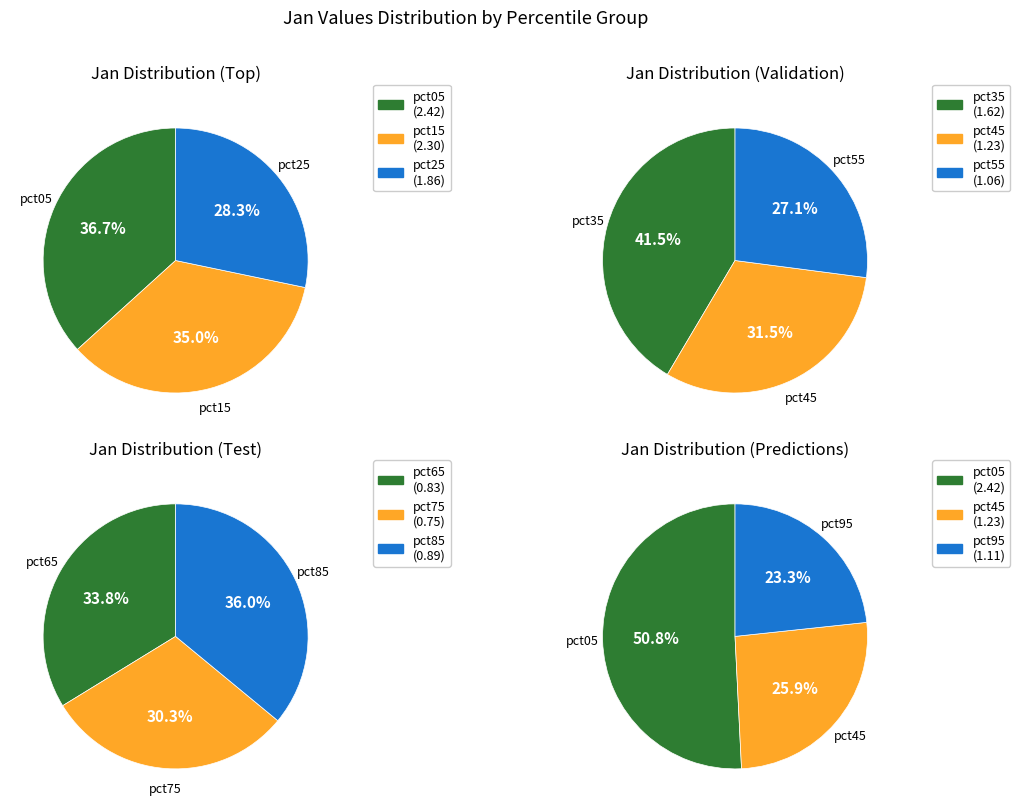

Rank the categories by value from highest to lowest.

pct05, pct15, pct25, pct35, pct45, pct95, pct55, pct85, pct65, pct75